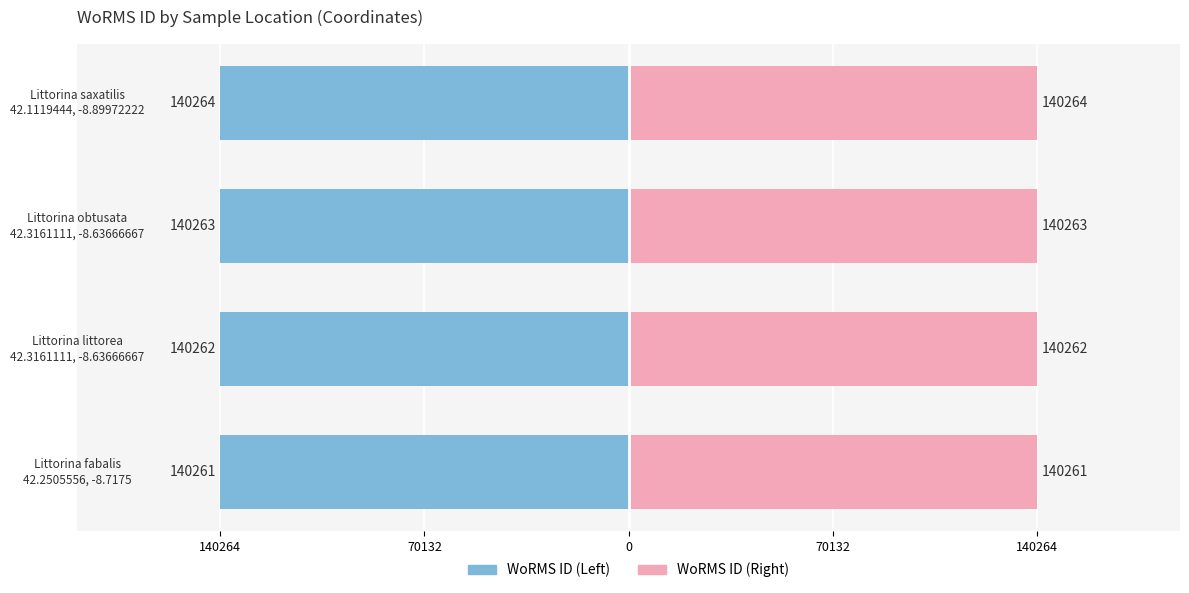

Which series has the largest range (max minus min)?

WoRMS ID (Left)